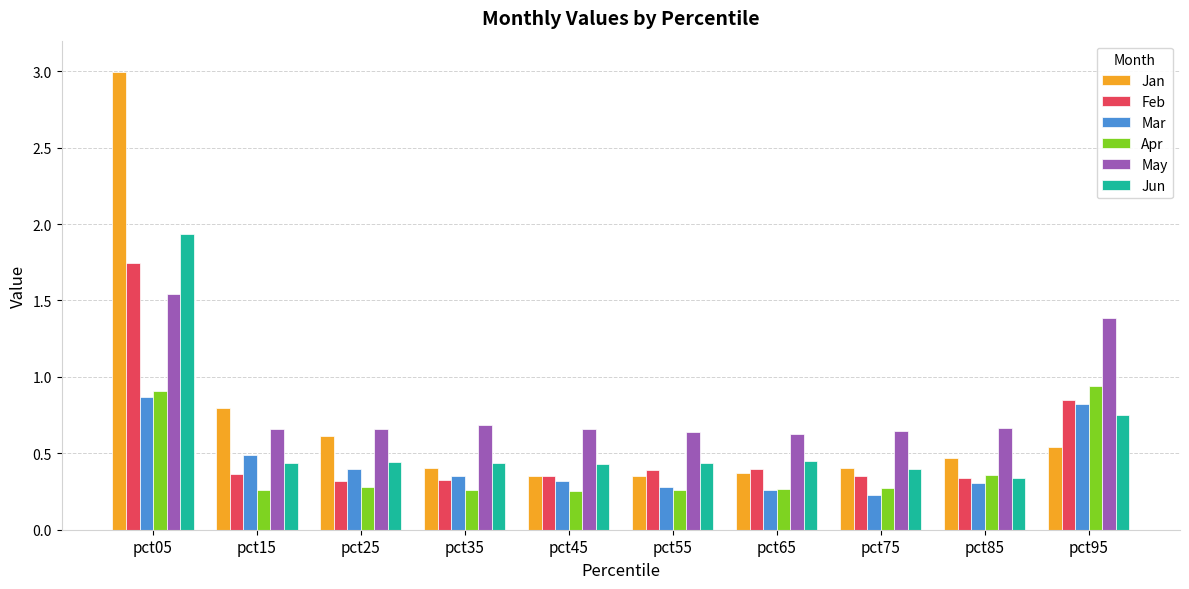

What is the total value across all series at pct55?

2.4